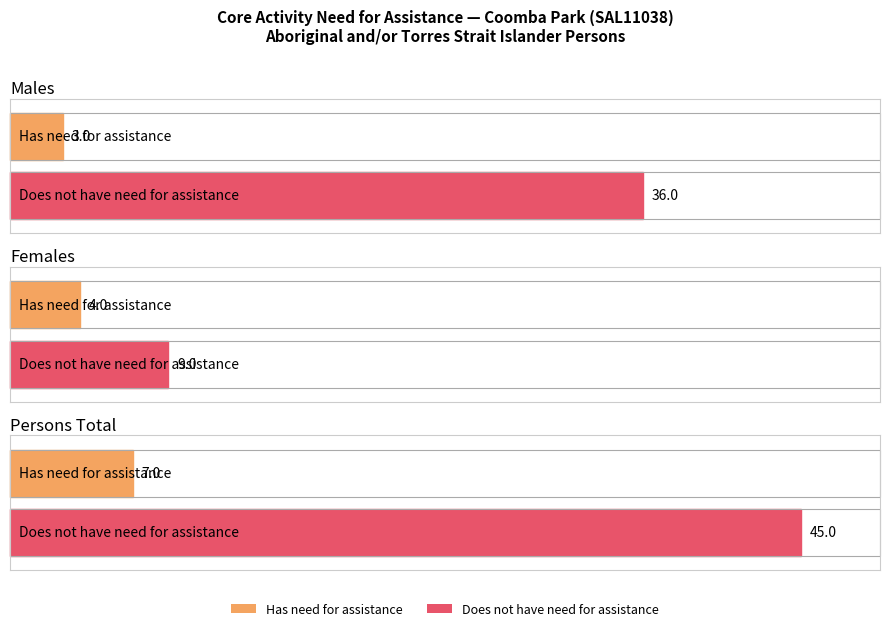

How many positive values does the Does not have need for assistance series have?

3